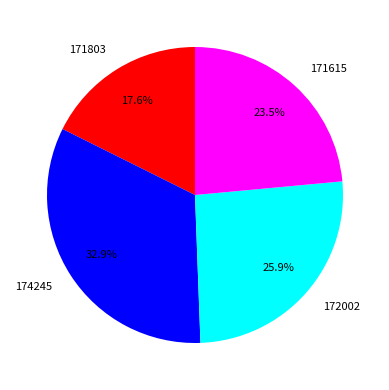

To the nearest percent, what portion does 172002 represent?

26%